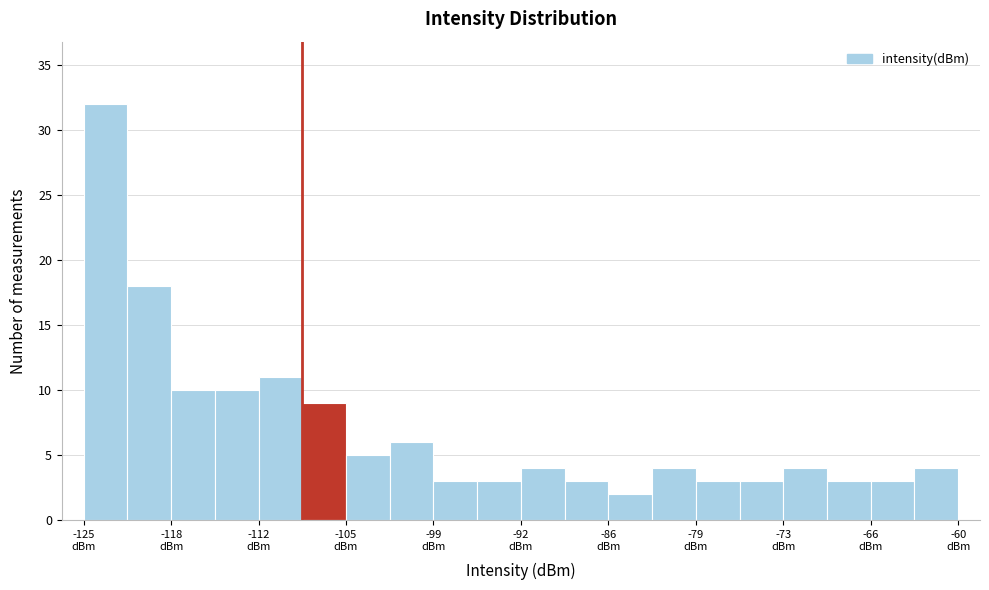

Read against the x-axis, roughly where is the centre of the tallest bar?

-123